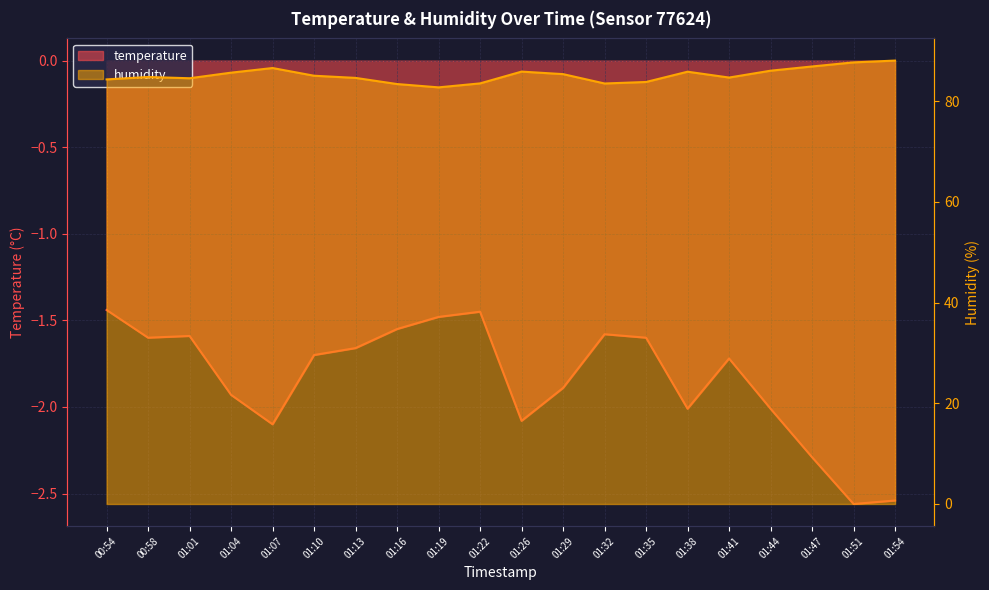

Reading left to right, transcribe all the data shown in this chart.

temperature: 00:54=-1.4	00:58=-1.6	01:01=-1.6	01:04=-1.9	01:07=-2.1	01:10=-1.7	01:13=-1.7	01:16=-1.6	01:19=-1.5	01:22=-1.4	01:26=-2.1	01:29=-1.9	01:32=-1.6	01:35=-1.6	01:38=-2.0	01:41=-1.7	01:44=-2.0	01:47=-2.3	01:51=-2.6	01:54=-2.5
humidity: 00:54=84.3	00:58=84.8	01:01=84.5	01:04=85.7	01:07=86.6	01:10=85.0	01:13=84.6	01:16=83.4	01:19=82.7	01:22=83.5	01:26=85.9	01:29=85.4	01:32=83.5	01:35=83.8	01:38=85.8	01:41=84.7	01:44=86.0	01:47=86.9	01:51=87.7	01:54=88.0